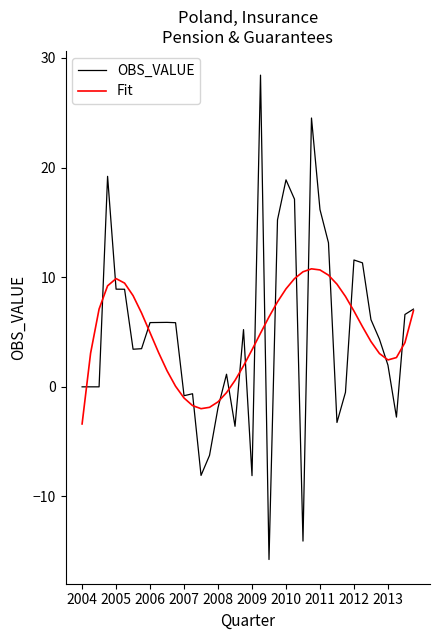

What is the greatest value displayed?

28.4